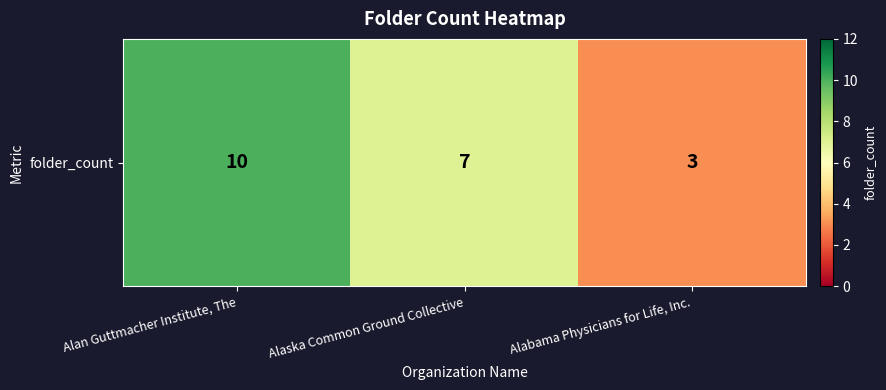

Is it true that the value at Alan Guttmacher Institute, The is 10?

True